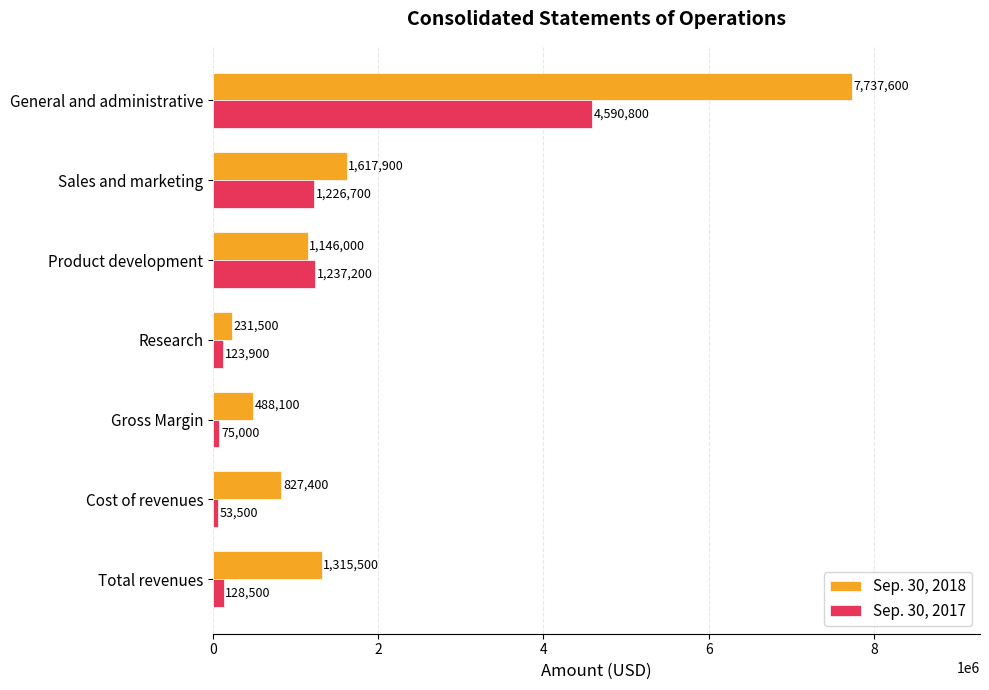

Is it true that Sep. 30, 2017 equals 7850272 at General and administrative?

False